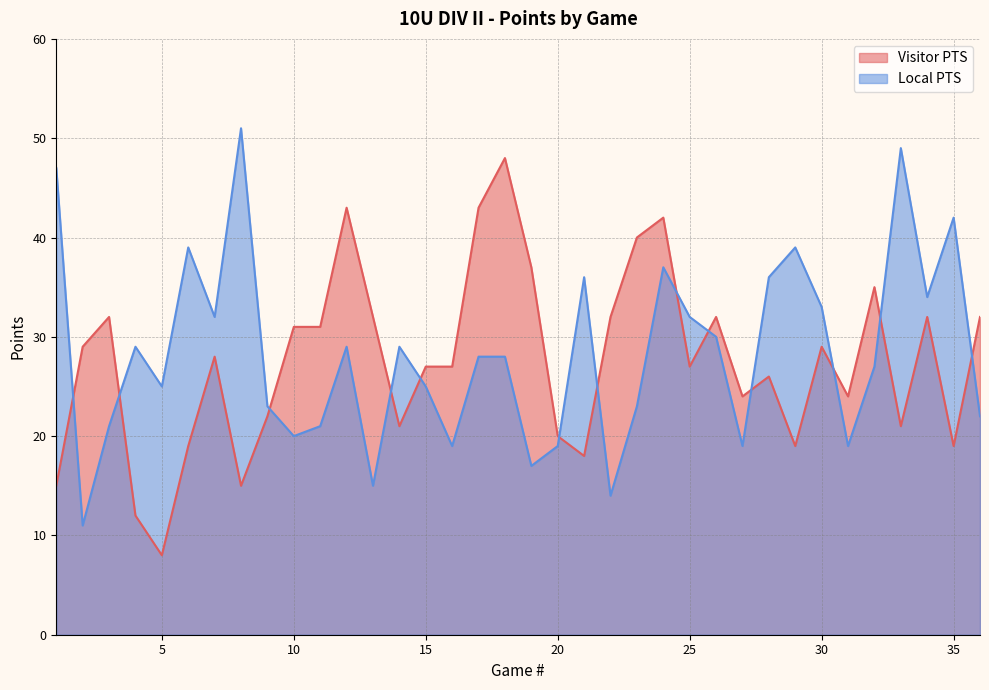

How many lines are shown in the chart?

2